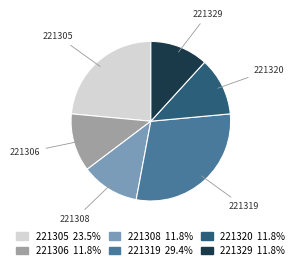

Is 221320 the majority of the pie?

No